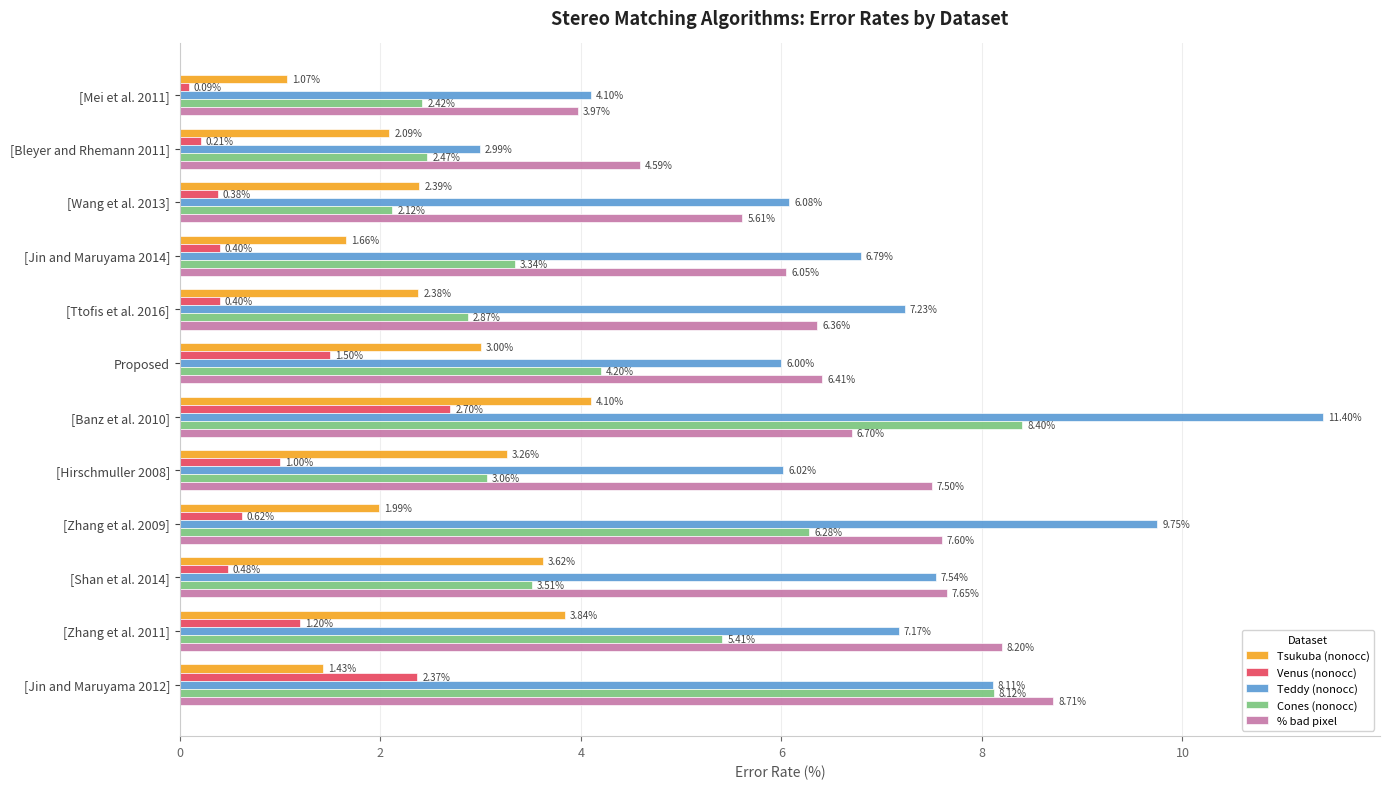

Which series changed the most between [Wang et al. 2013] and Proposed?

Cones (nonocc)